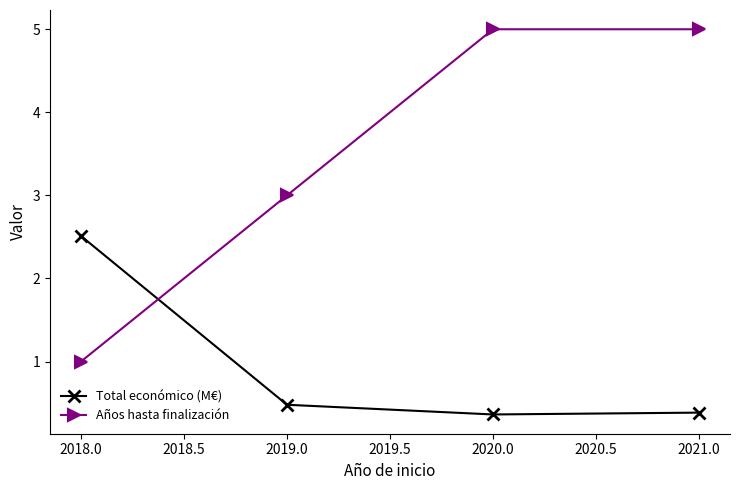

Rank the series by their average value, from highest to lowest.

Años hasta finalización, Total económico (M€)